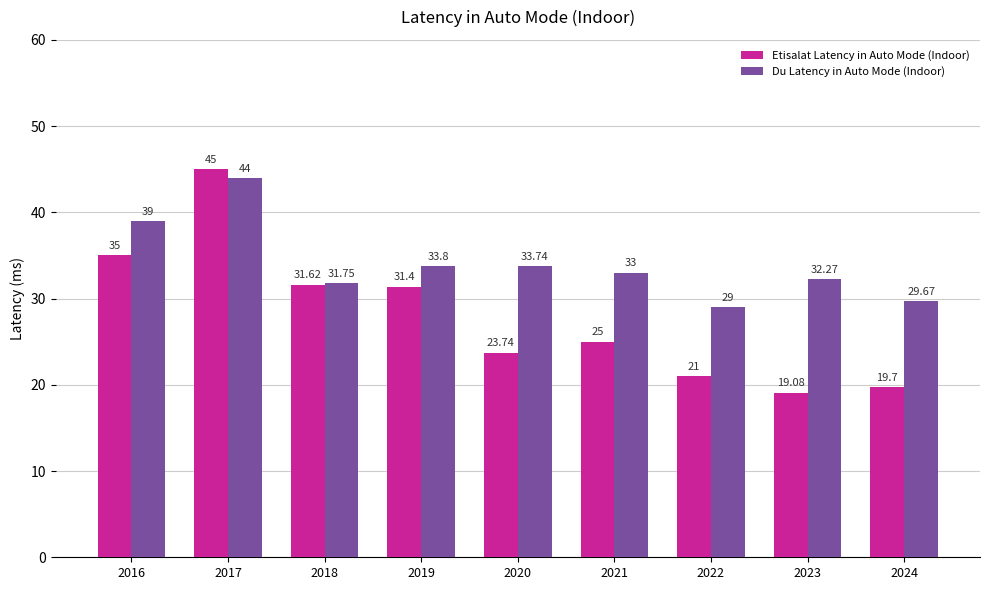

What is the difference between the maximum and minimum values in the Du Latency in Auto Mode (Indoor) series?

15.0